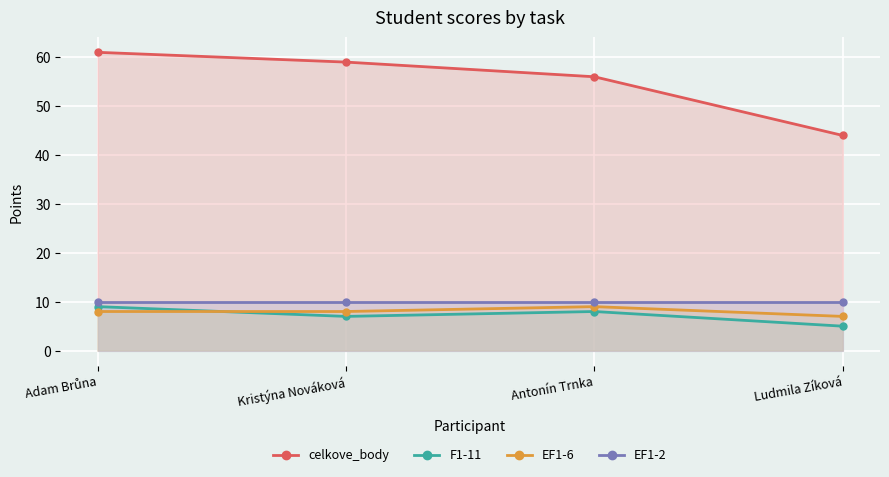

Which series changed the most between Kristýna Nováková and Antonín Trnka?

celkove_body